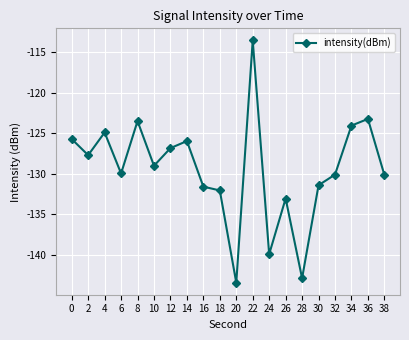

Which label corresponds to the smallest value in the chart?

20